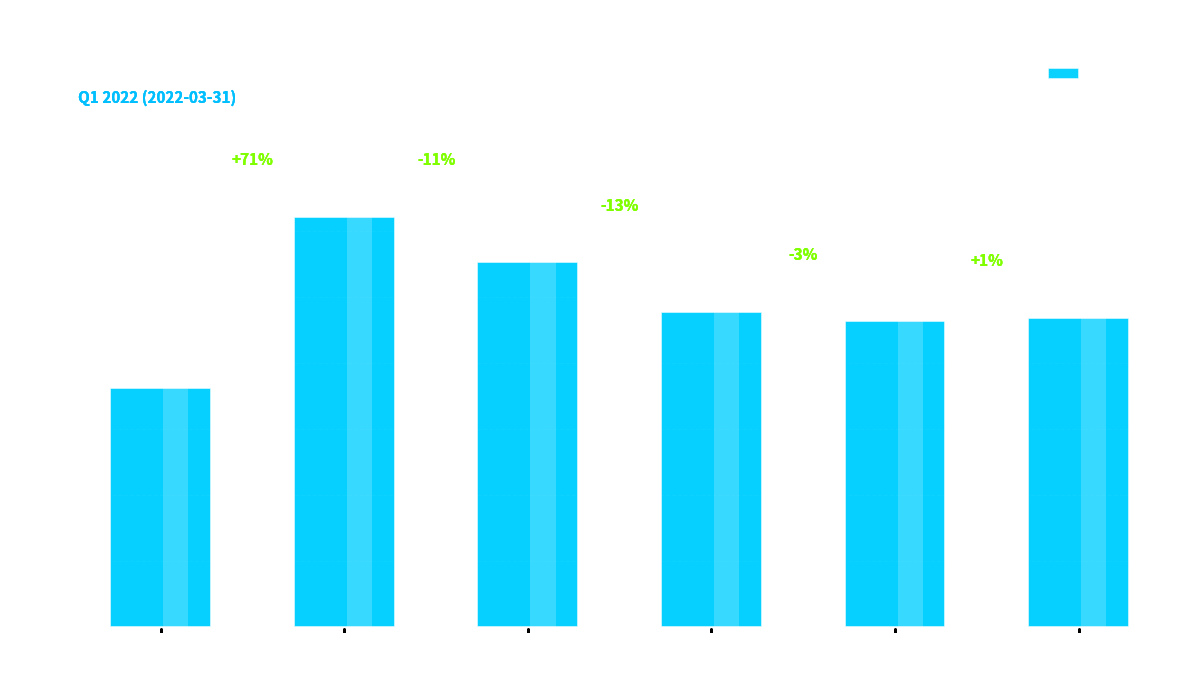

At which label does the data first exceed 9?

Adobe
Inc.